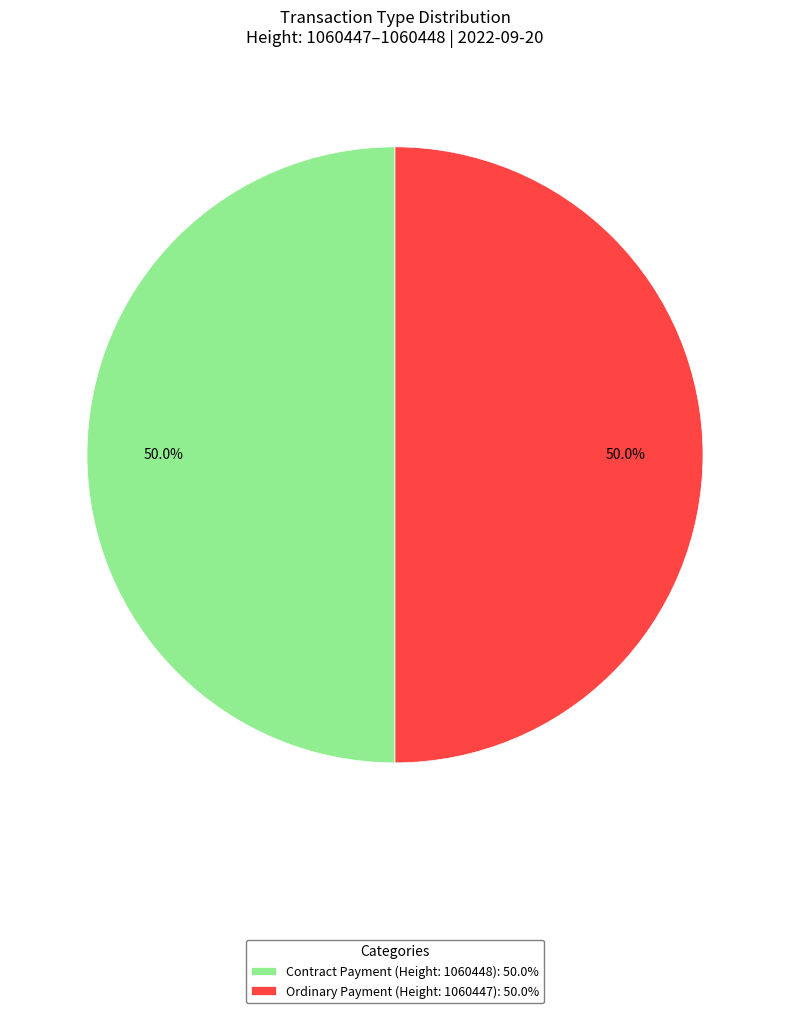

How many segments does this pie chart have?

2